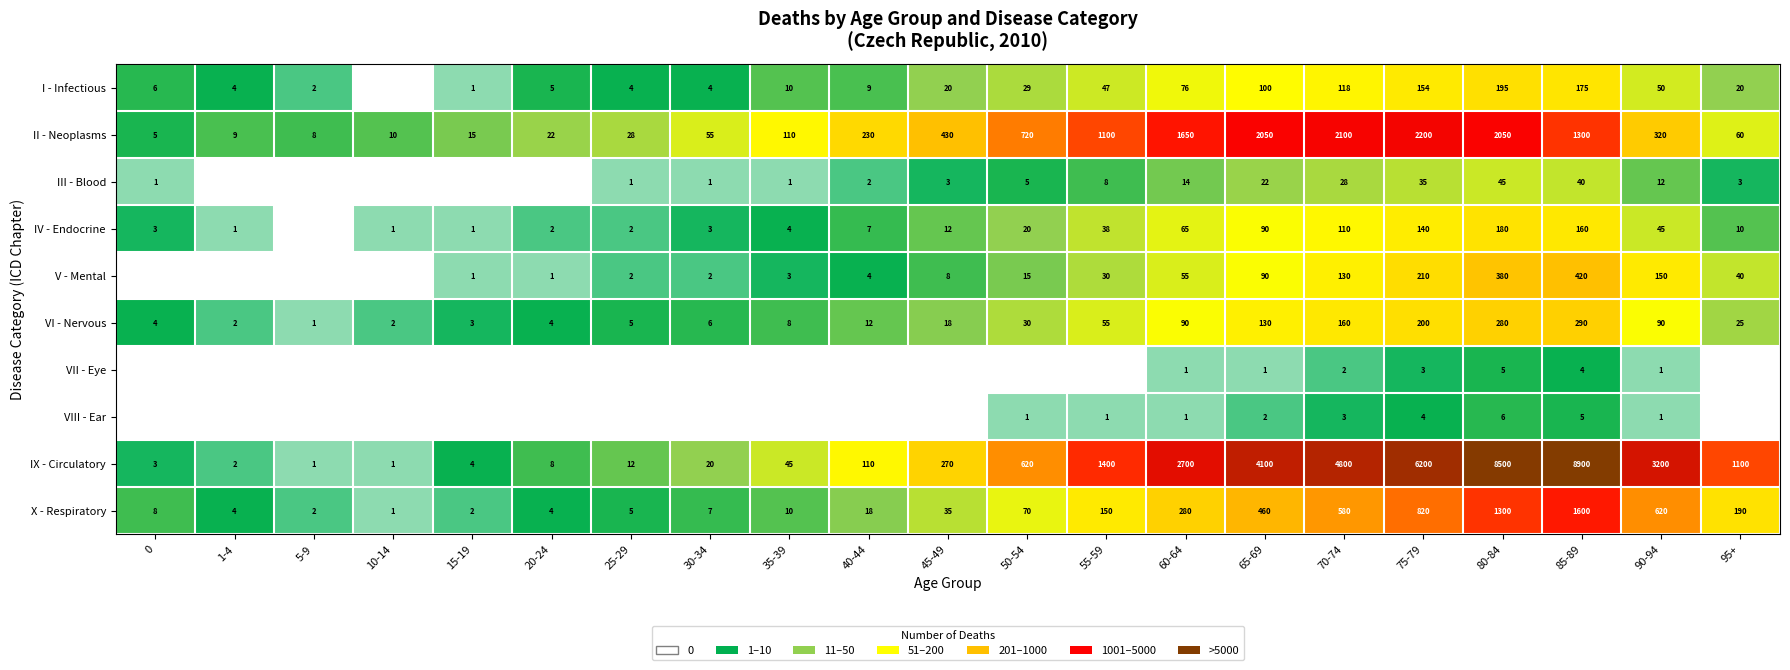

Rank the series at 70-74 from lowest to highest value.

VII - Eye, VIII - Ear, III - Blood, IV - Endocrine, I - Infectious, V - Mental, VI - Nervous, X - Respiratory, II - Neoplasms, IX - Circulatory